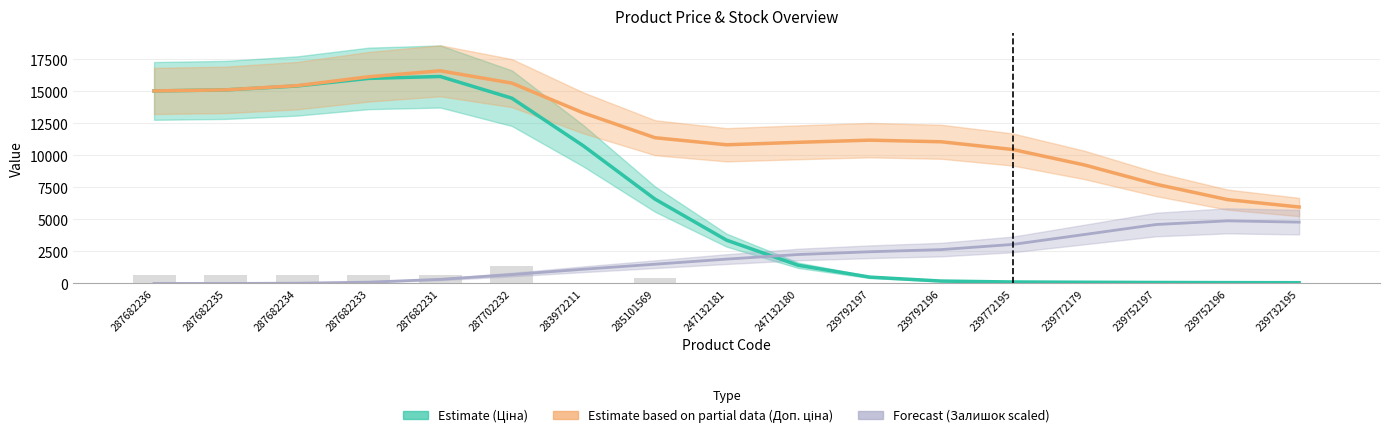

What position from the right is 239772195?

5